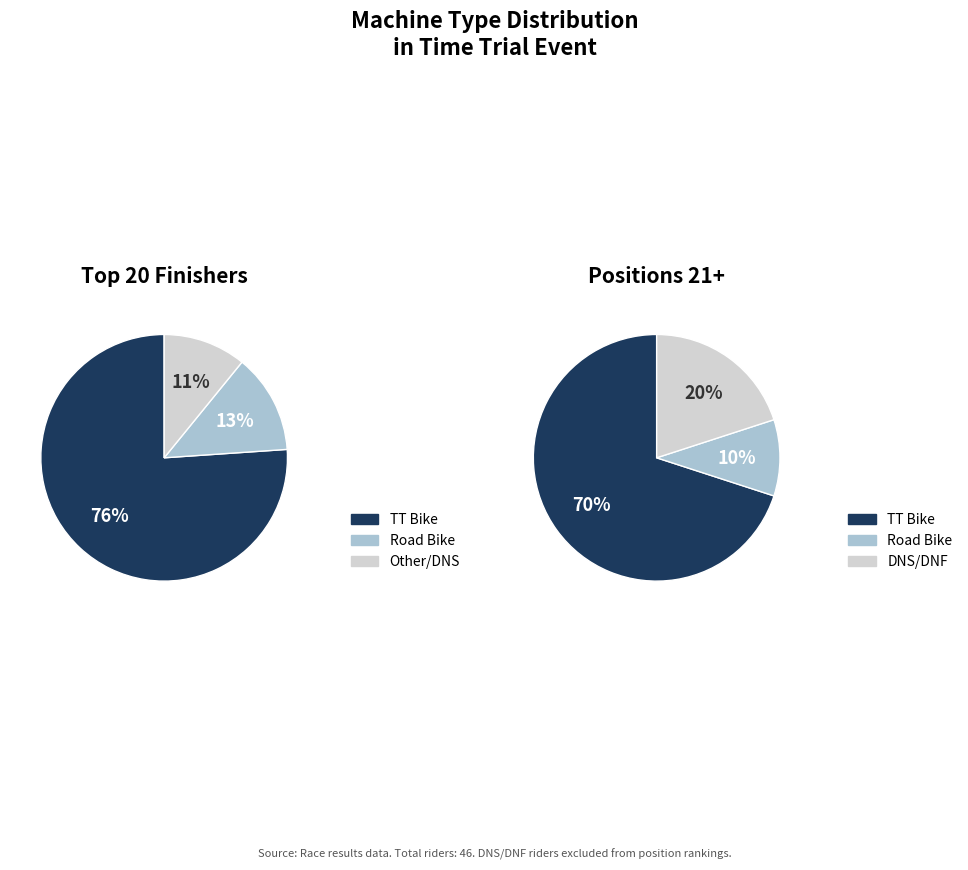

Rank the categories by value from lowest to highest.

Other, Road Bike, TT Bike